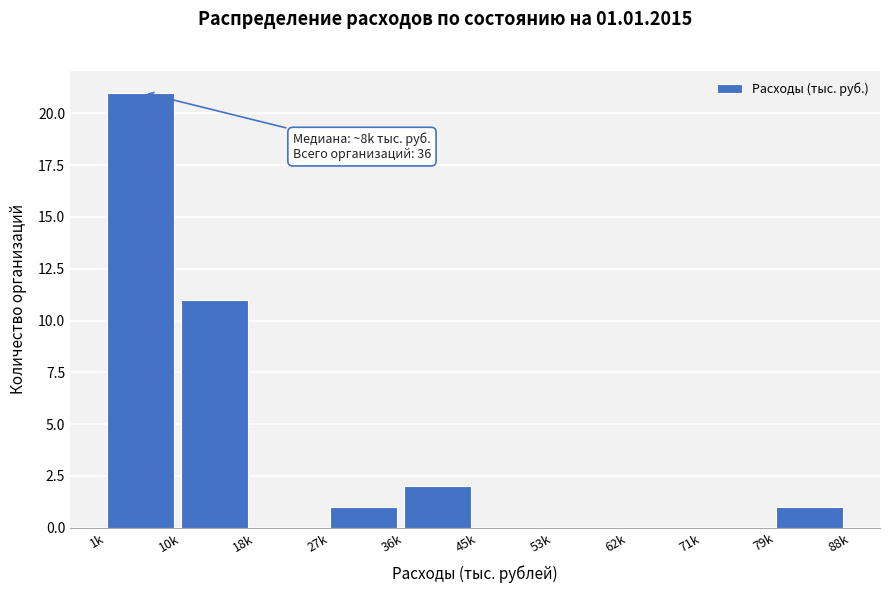

Reading left to right, what are all the values shown in this chart?

1k=21	10k=11	18k=0	27k=1	36k=2	45k=0	53k=0	62k=0	71k=0	79k=1